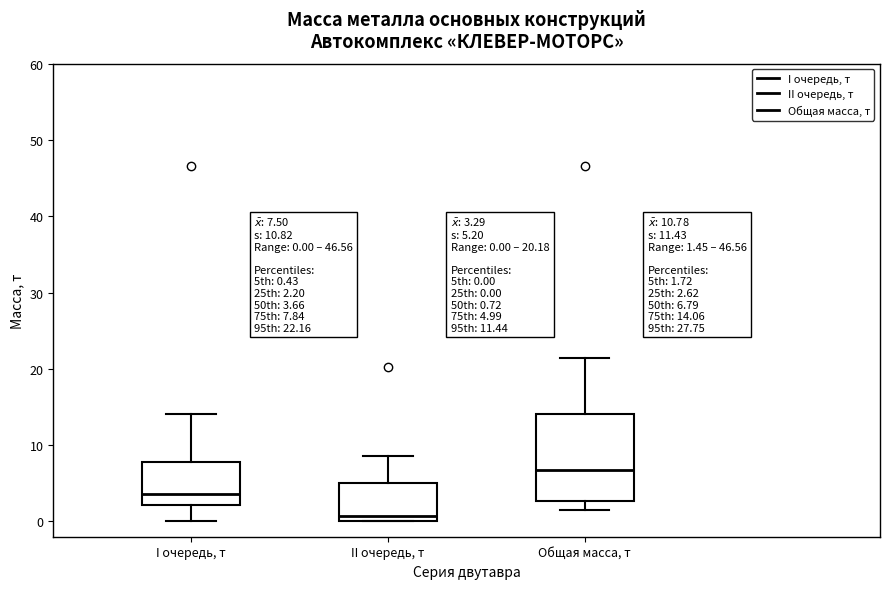

Comparing the boxes themselves (not the whiskers), which one is the tallest?

Общая масса, т